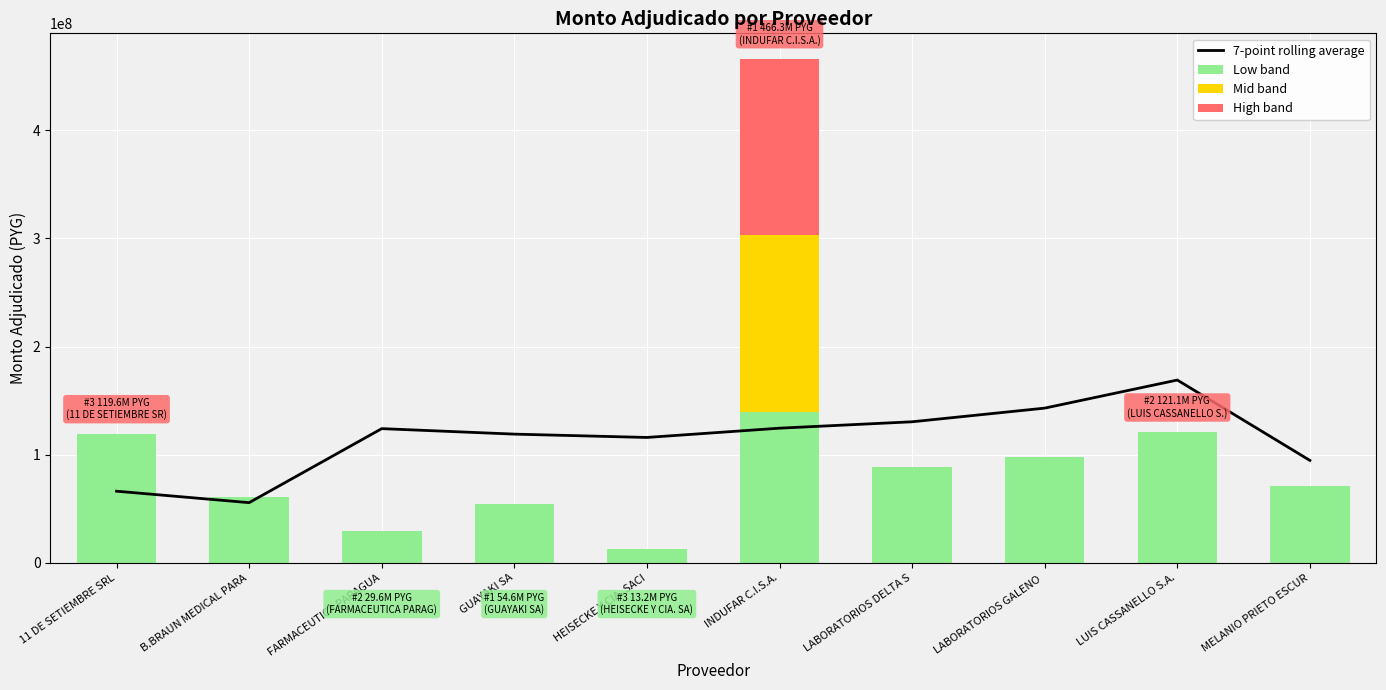

Which series changed the most between FARMACEUTICA PARAGUA and LUIS CASSANELLO S.A.?

Low band